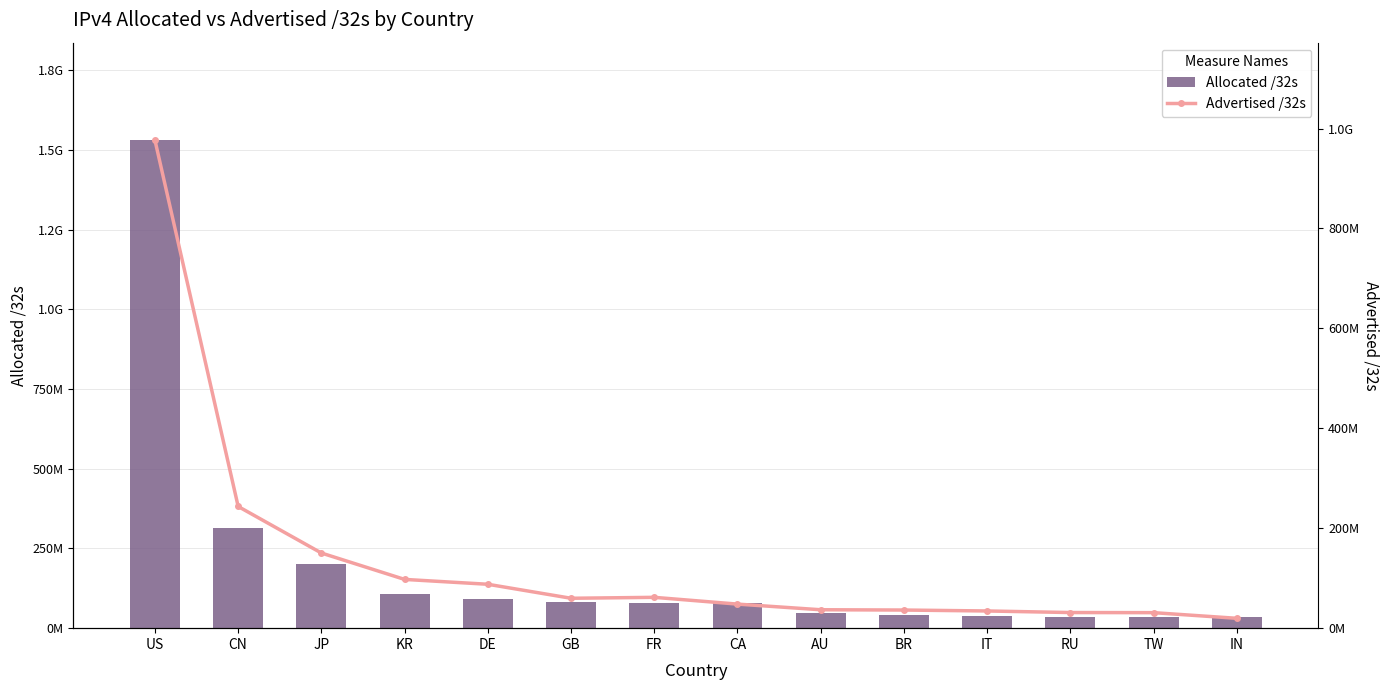

Reading left to right, list all the values displayed in this chart.

Allocated /32s: 1530492160	314013440	201628416	107440640	91893752	82346888	79954784	79702528	47118848	42337792	37641280	35585032	34241792	33905664
Advertised /32s: 976561984	243553536	150397248	97583424	87868144	59832976	61703168	48167168	36864288	36287872	34408704	31274240	31051008	19744256